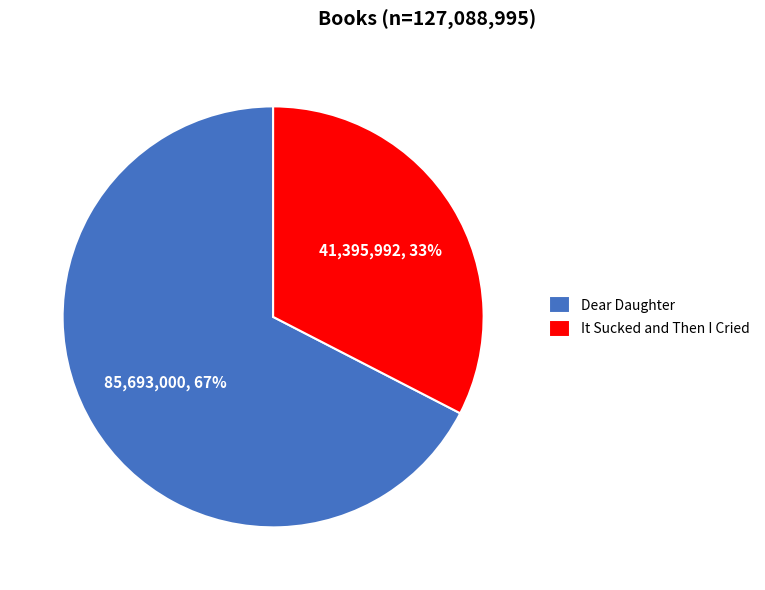

To the nearest percent, what portion does It Sucked and Then I Cried represent?

33%